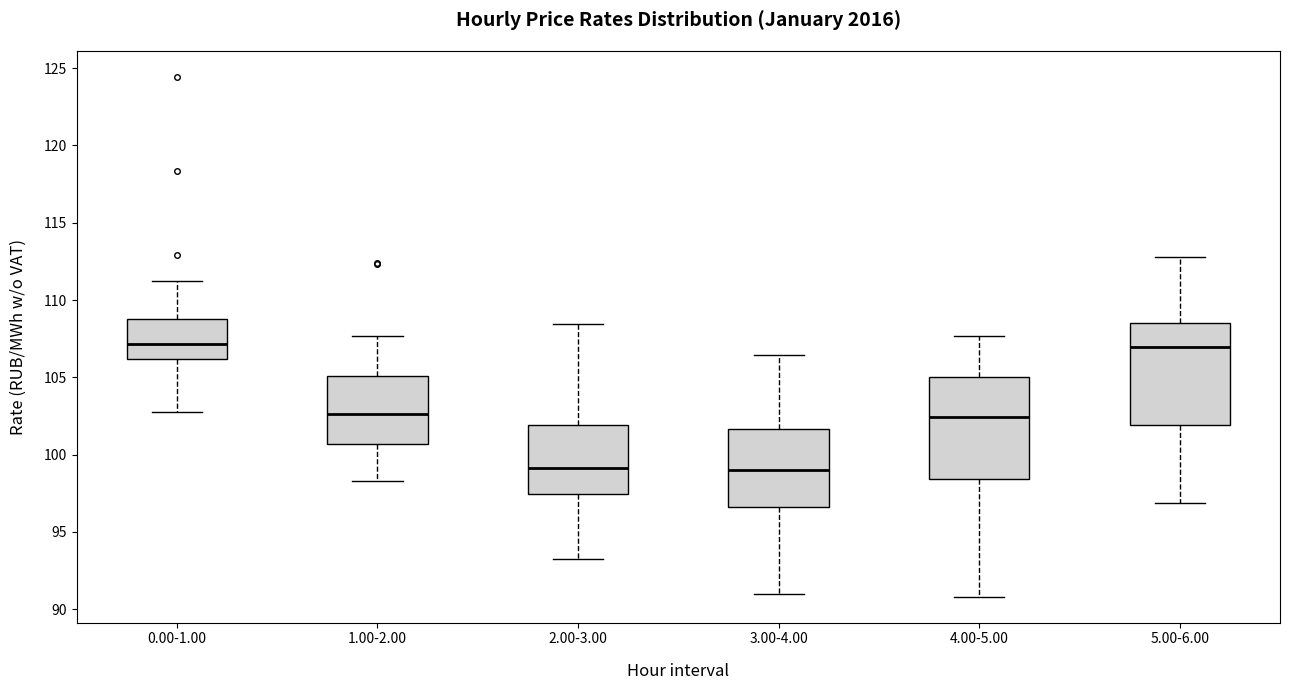

Reading left to right, read every box against the y-axis: the position of its median line, the range the box covers, and the ends of its whiskers. The values are not printed on the chart, so give them approximately, as read against the axis.

0.00-1.00: median 107.0, box 106.0 to 109.0, whiskers 102.5 to 111.0
1.00-2.00: median 102.5, box 100.5 to 105.0, whiskers 98.5 to 107.5
2.00-3.00: median 99.0, box 97.5 to 102.0, whiskers 93.0 to 108.5
3.00-4.00: median 99.0, box 96.5 to 101.5, whiskers 91.0 to 106.5
4.00-5.00: median 102.5, box 98.5 to 105.0, whiskers 91.0 to 107.5
5.00-6.00: median 107.0, box 102.0 to 108.5, whiskers 97.0 to 113.0